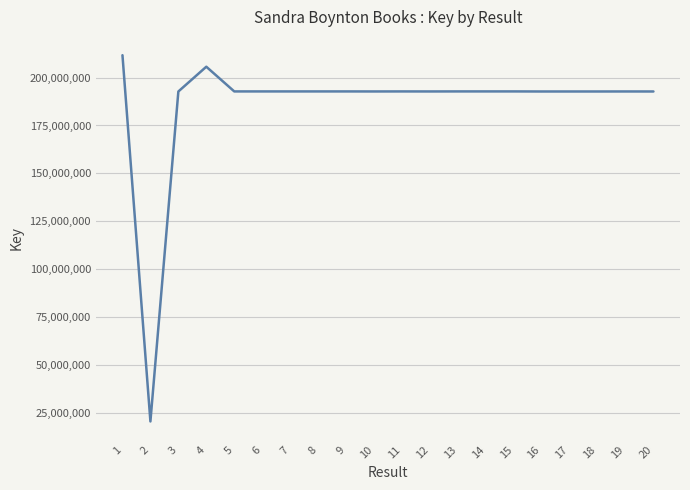

True or false: the data has more than 1 interior local peaks.

True